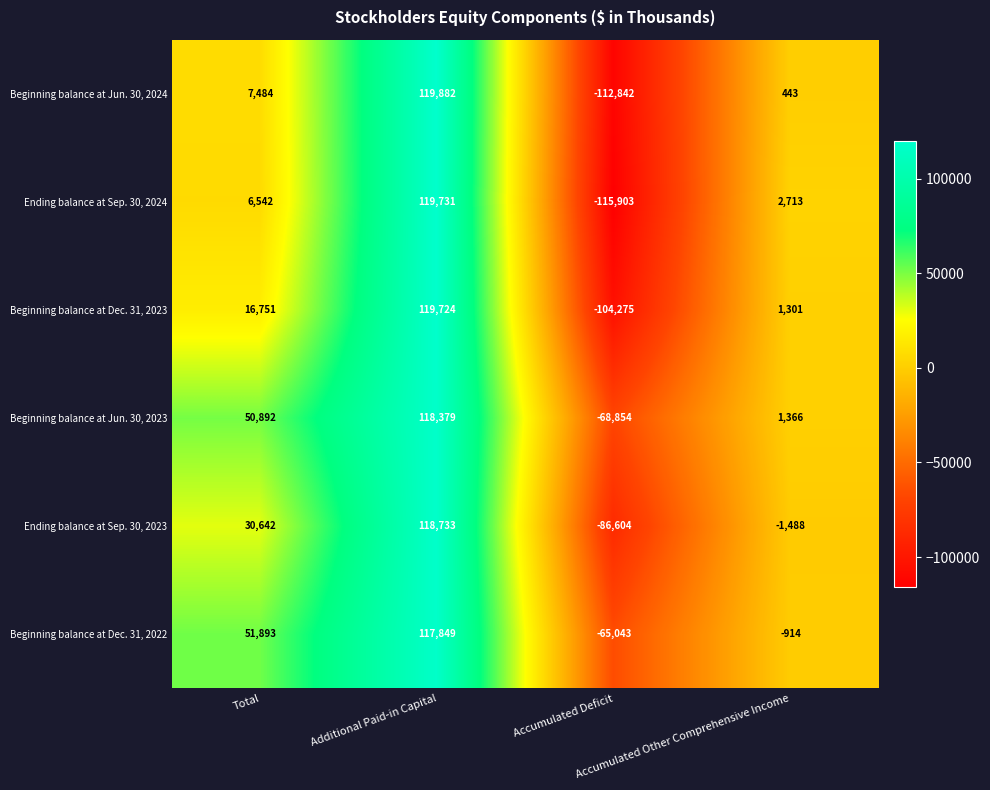

What is the spread (max minus min) of values at Accumulated Other Comprehensive Income?

4201